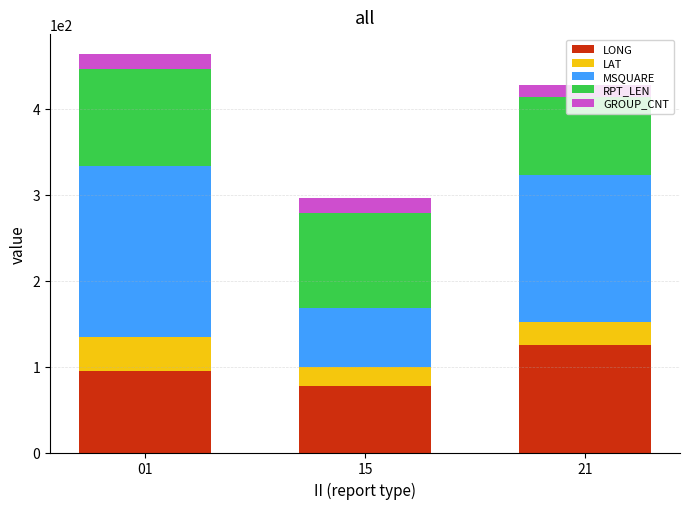

At which label does LONG reach its peak?

21